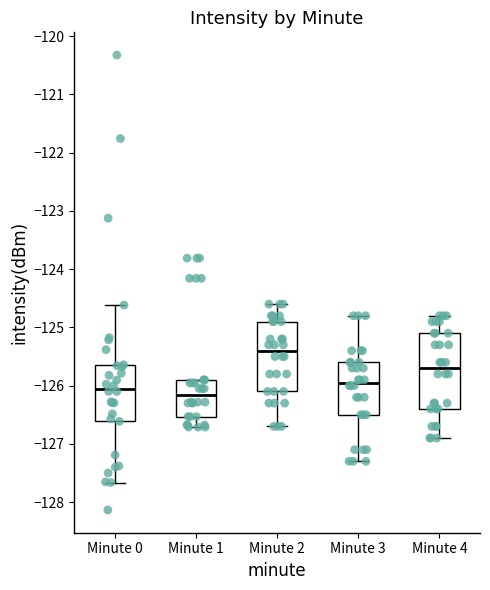

Reading left to right, read every box against the y-axis: the position of its median line, the range the box covers, and the ends of its whiskers. The values are not printed on the chart, so give them approximately, as read against the axis.

Minute 0: median -126.1, box -126.6 to -125.6, whiskers -127.7 to -124.6
Minute 1: median -126.2, box -126.5 to -125.9, whiskers -126.7 to -125.9
Minute 2: median -125.4, box -126.1 to -124.9, whiskers -126.7 to -124.6
Minute 3: median -125.9, box -126.5 to -125.6, whiskers -127.3 to -124.8
Minute 4: median -125.7, box -126.4 to -125.1, whiskers -126.9 to -124.8